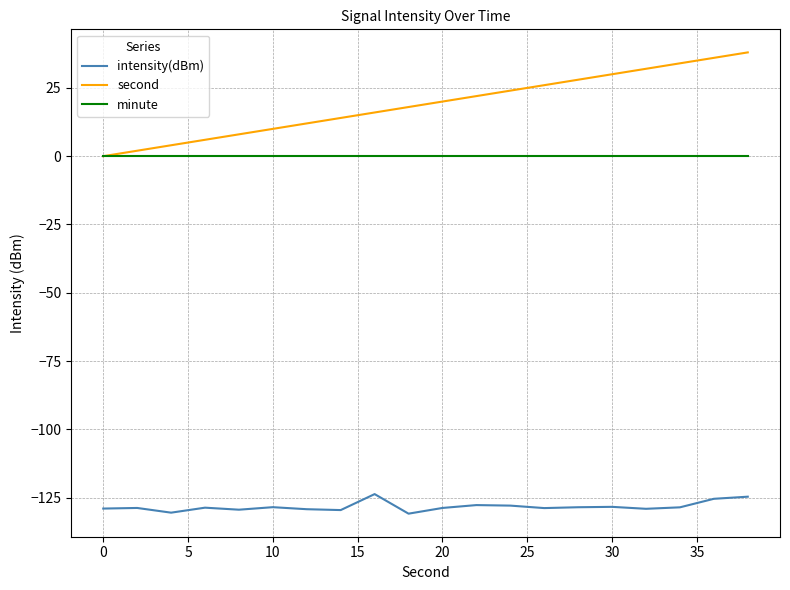

List the series in order of their peak value, highest first.

second, minute, intensity(dBm)